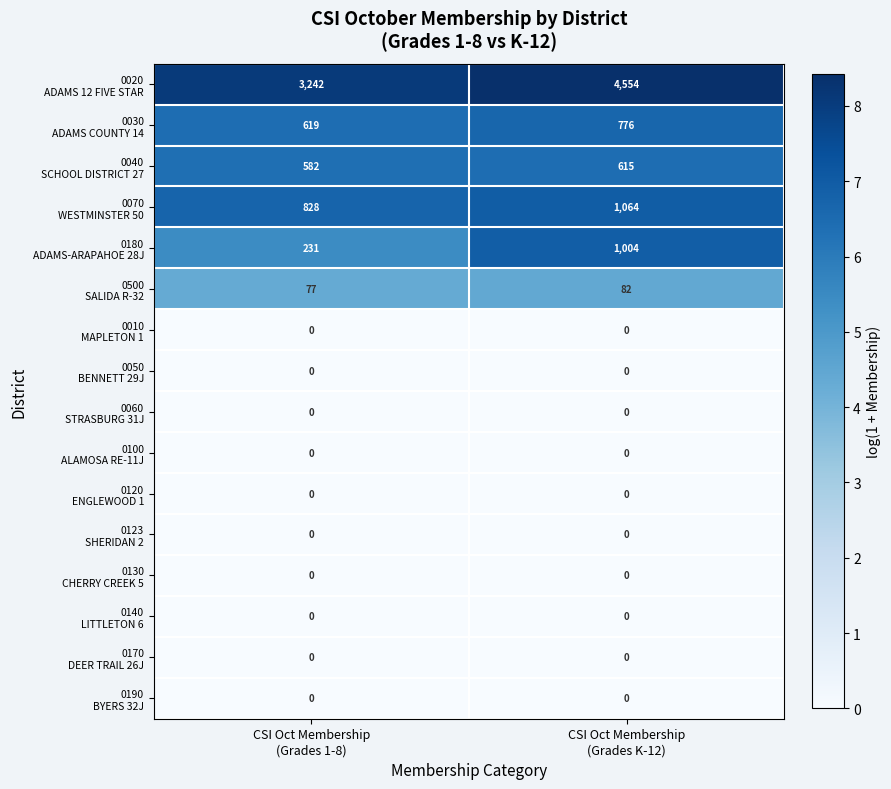

How many series are shown in this chart?

16